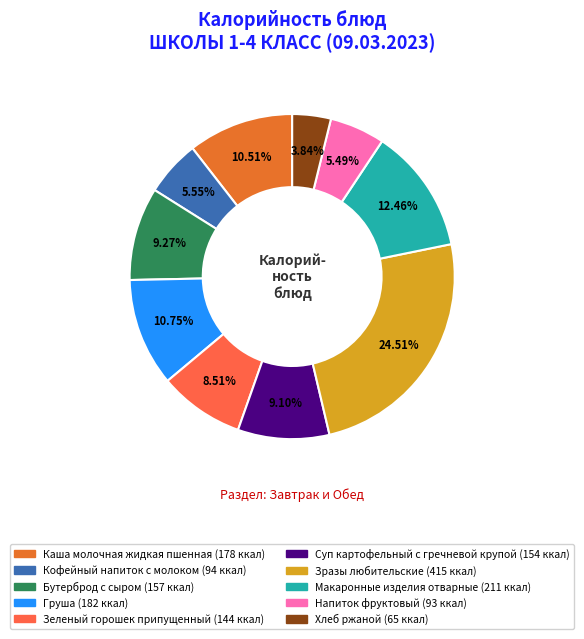

Is there a majority slice in this chart?

No